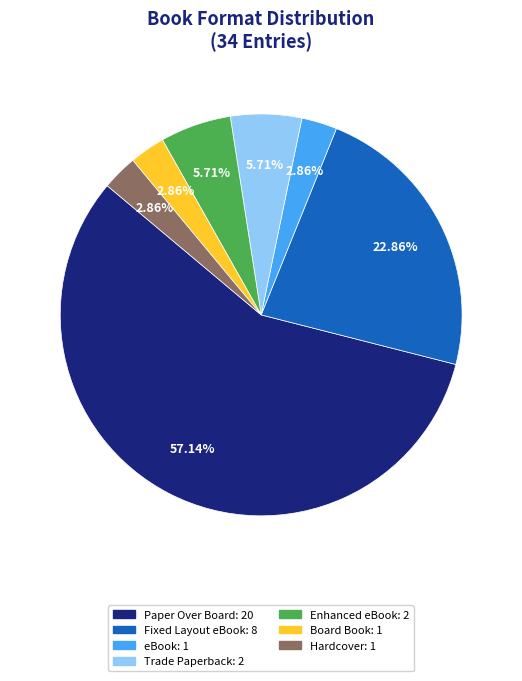

What percentage do Enhanced eBook and eBook together represent?

8.6%